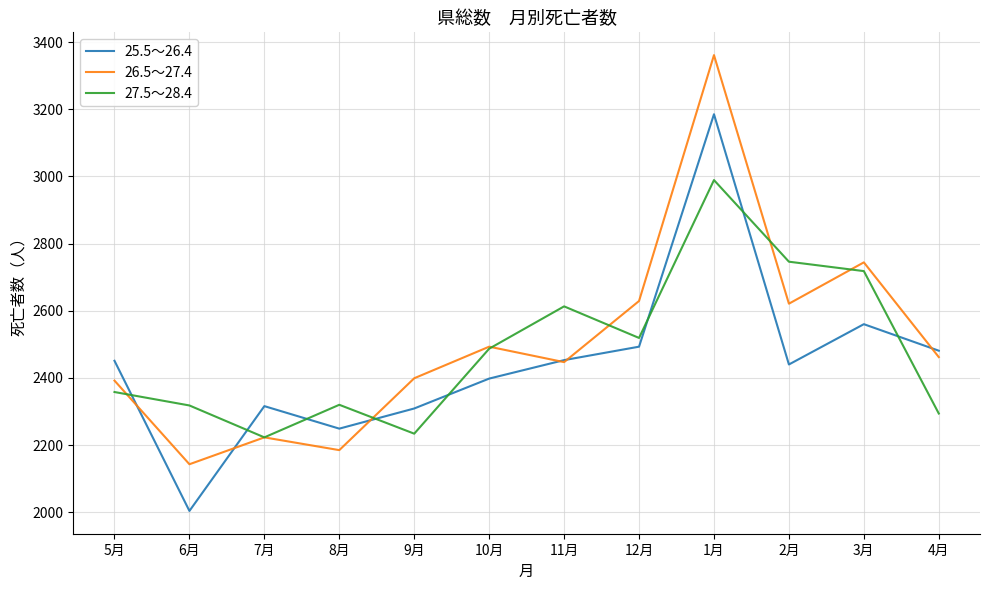

Which series has the largest range (max minus min)?

26.5～27.4